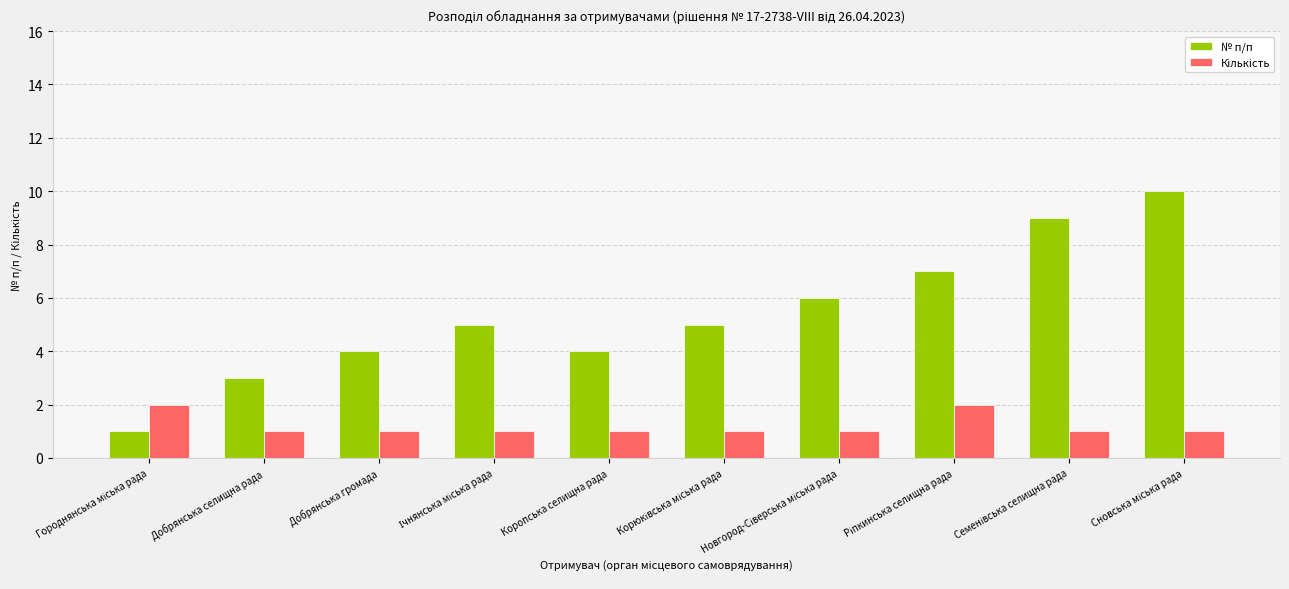

What is the difference between the second highest and minimum values in the № п/п series?

8